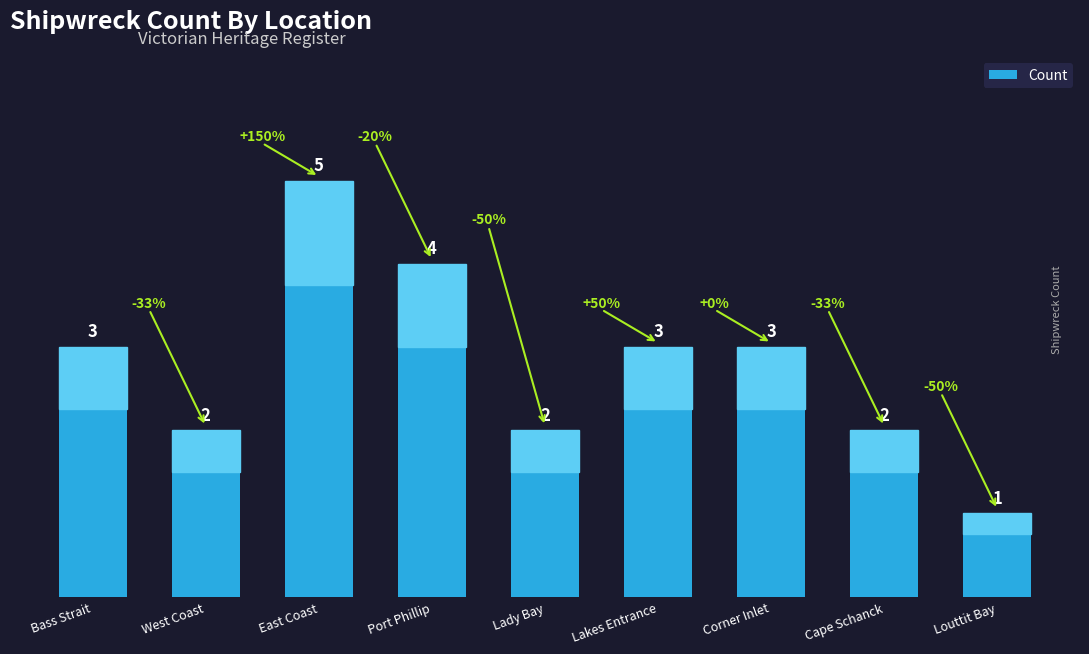

Reading left to right, list all the values displayed in this chart.

Bass Strait=3	West Coast=2	East Coast=5	Port Phillip=4	Lady Bay=2	Lakes Entrance=3	Corner Inlet=3	Cape Schanck=2	Louttit Bay=1